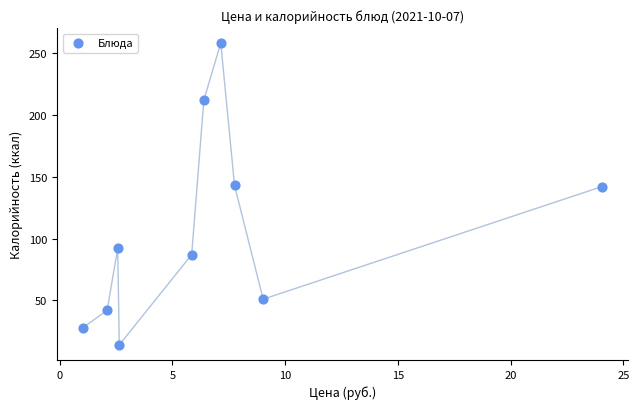

What is the range of Y values (max minus min)?

244